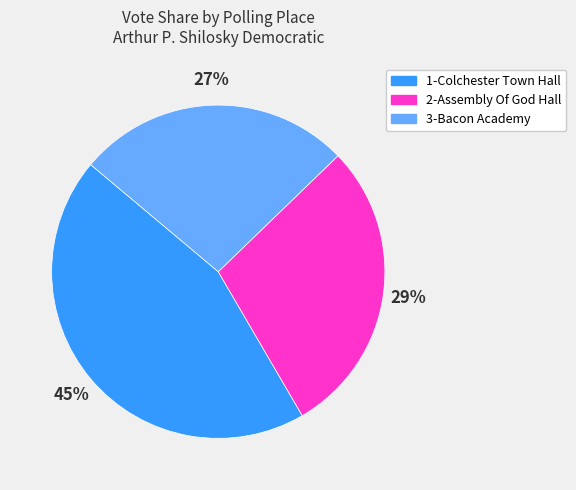

To the nearest percent, what is the difference between the 3-Bacon Academy and 1-Colchester Town Hall slice percentages?

18%